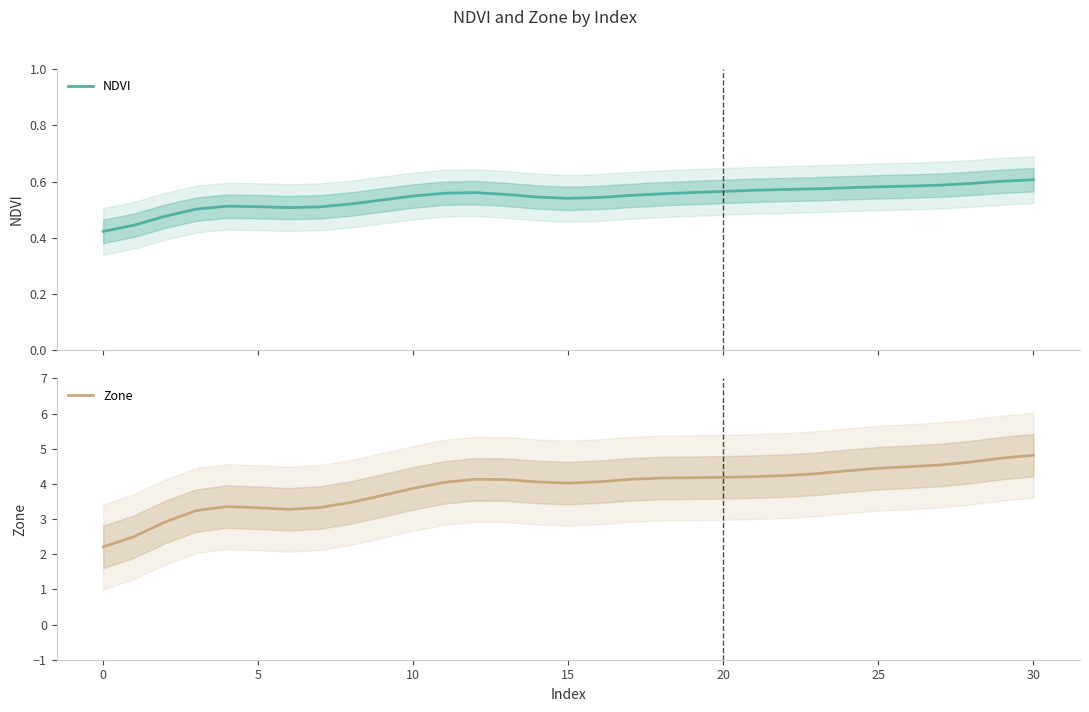

How many lines are shown in the chart?

2